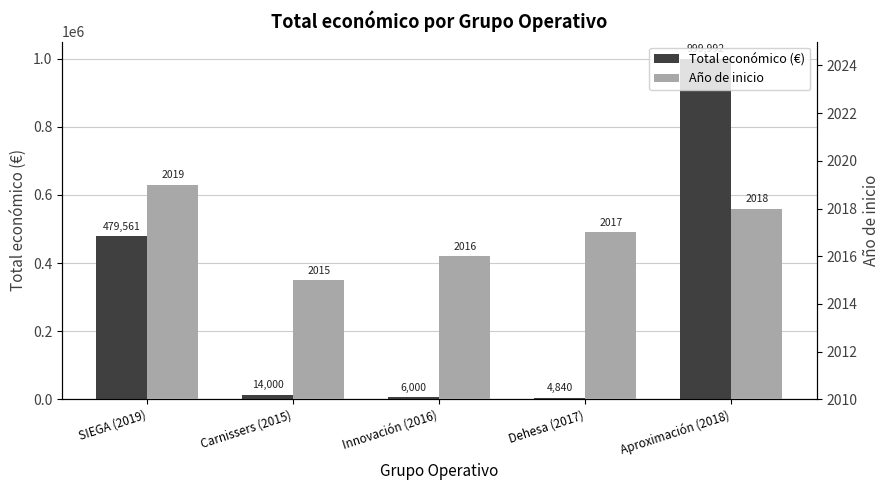

What is the sum of all Año de inicio values?

10085